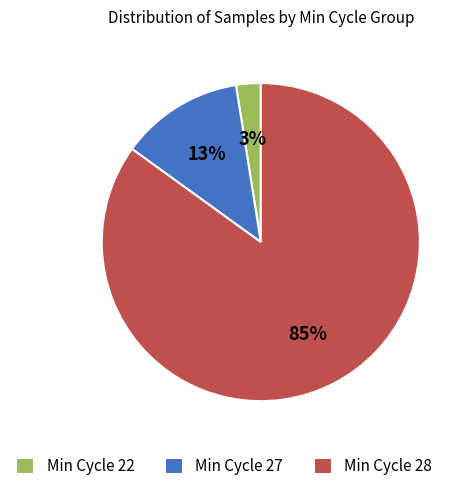

To the nearest percent, what is the average slice percentage?

33%